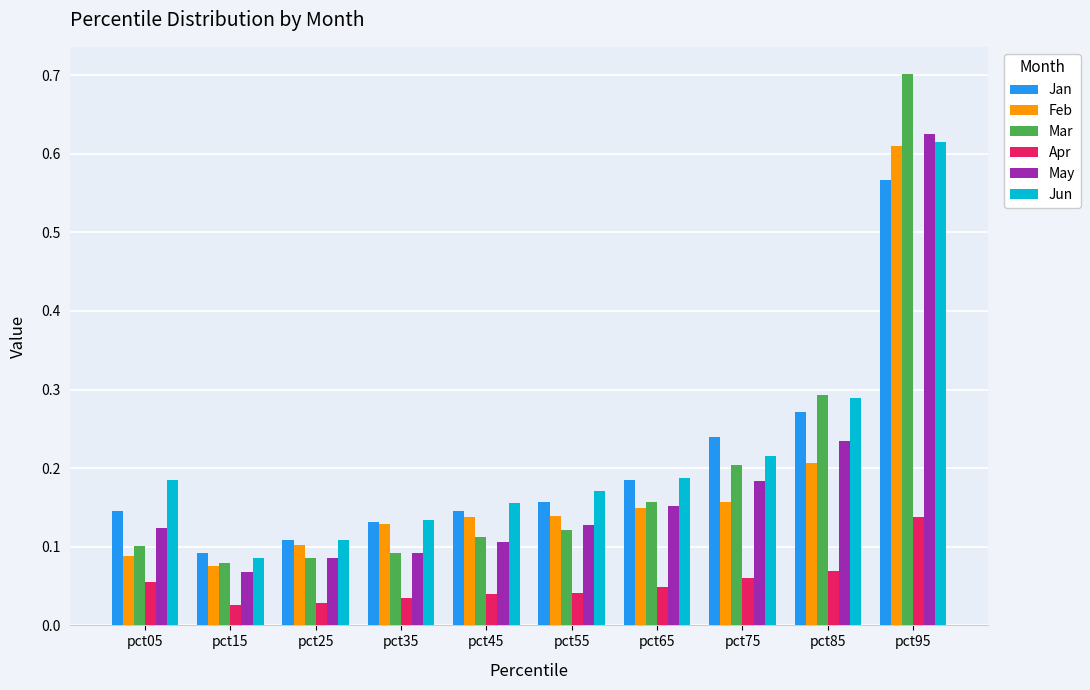

True or false: Jan has a value of 0.2 at pct75.

True